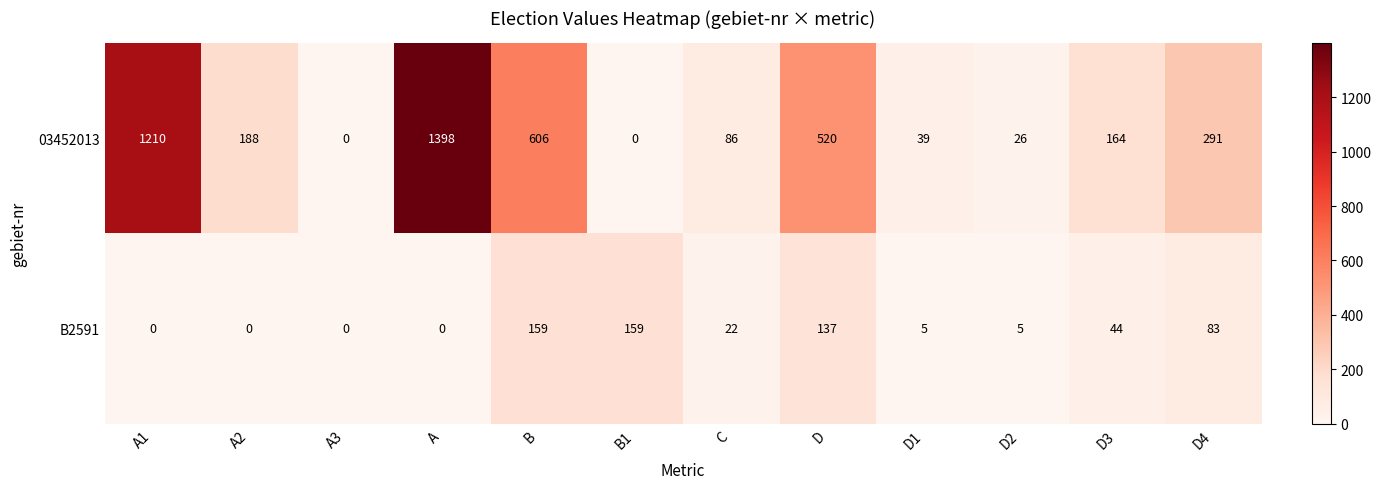

Is it true that B2591 equals 0 at A1?

True